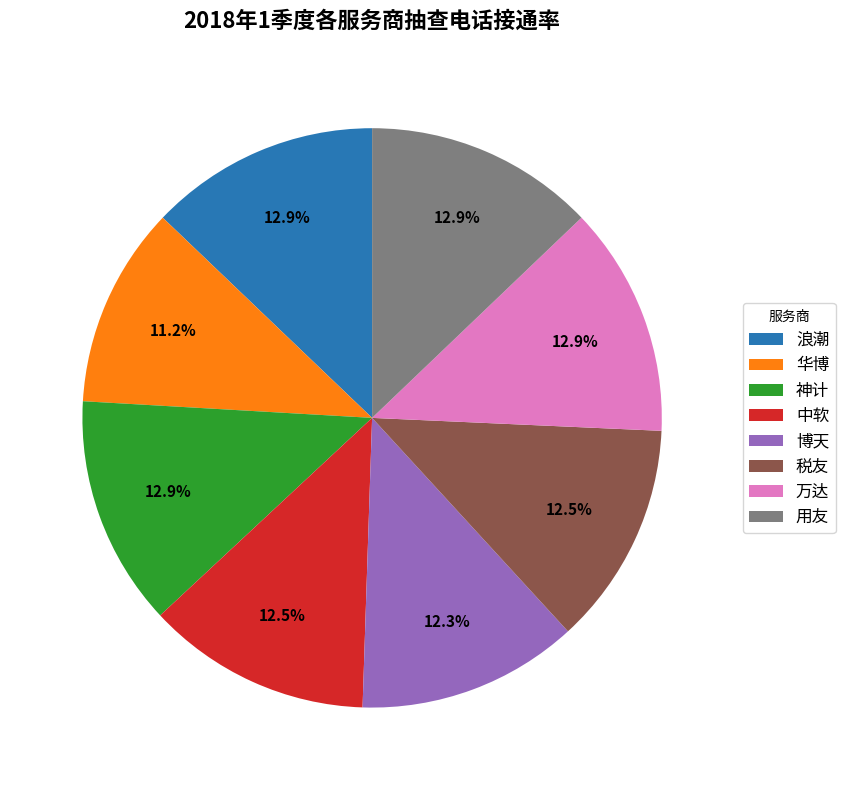

Combined, do 万达 and 用友 account for over 50%?

No